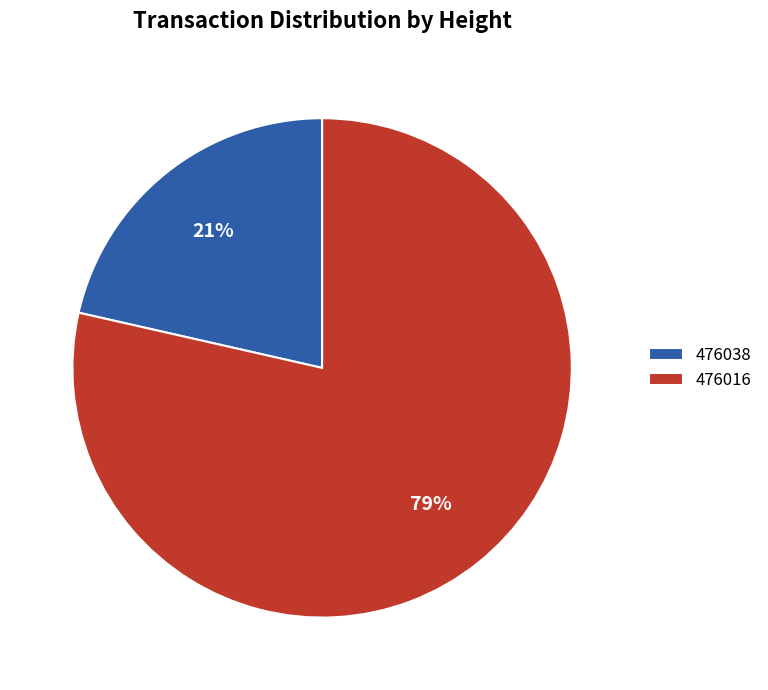

Is the sum of 476038 and 476016 greater than half?

Yes